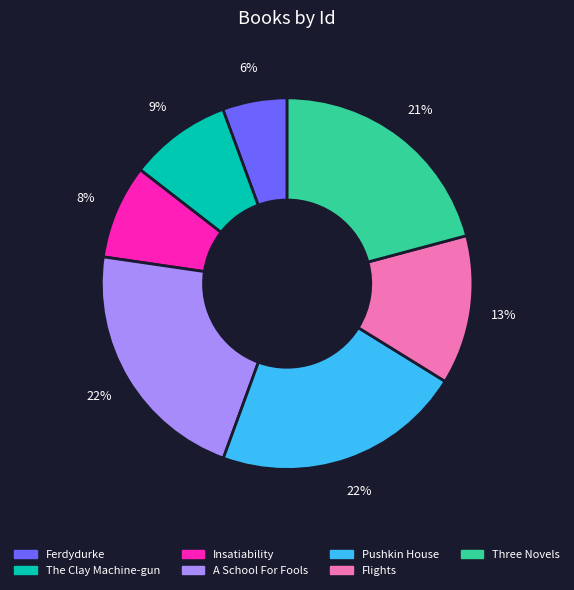

To the nearest percent, what is the average slice percentage?

14%